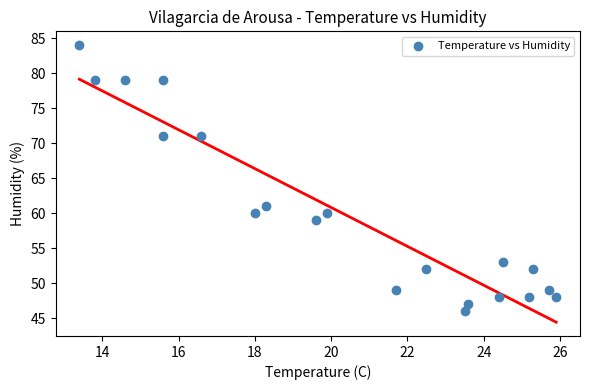

What is the range of Y values (max minus min)?

38